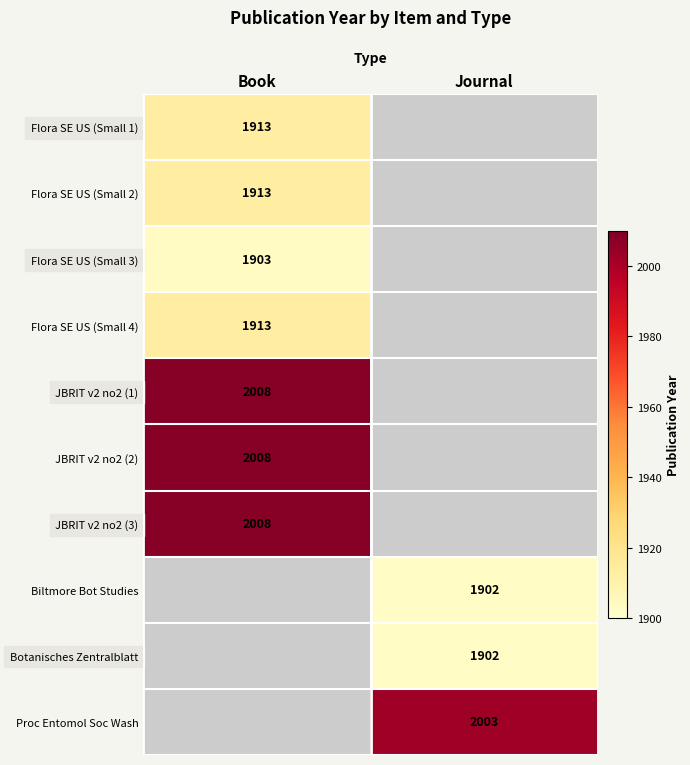

True or false: JBRIT v2 no2 (2) has a value of 3382.7 at Book.

False